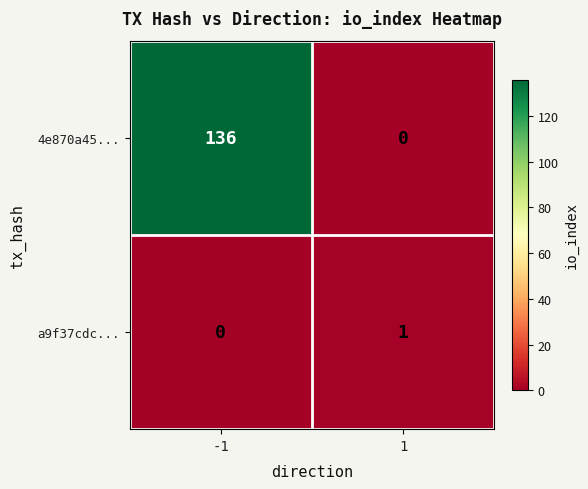

What is the sum of the 4e870a45... values at -1 and 1?

136